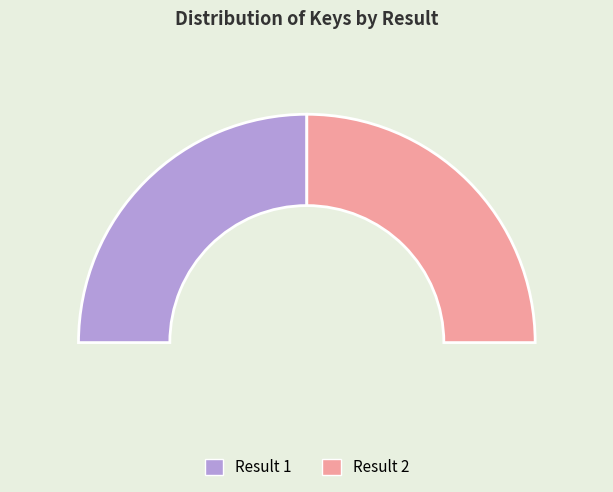

Between 1 and 2, which is larger?

1